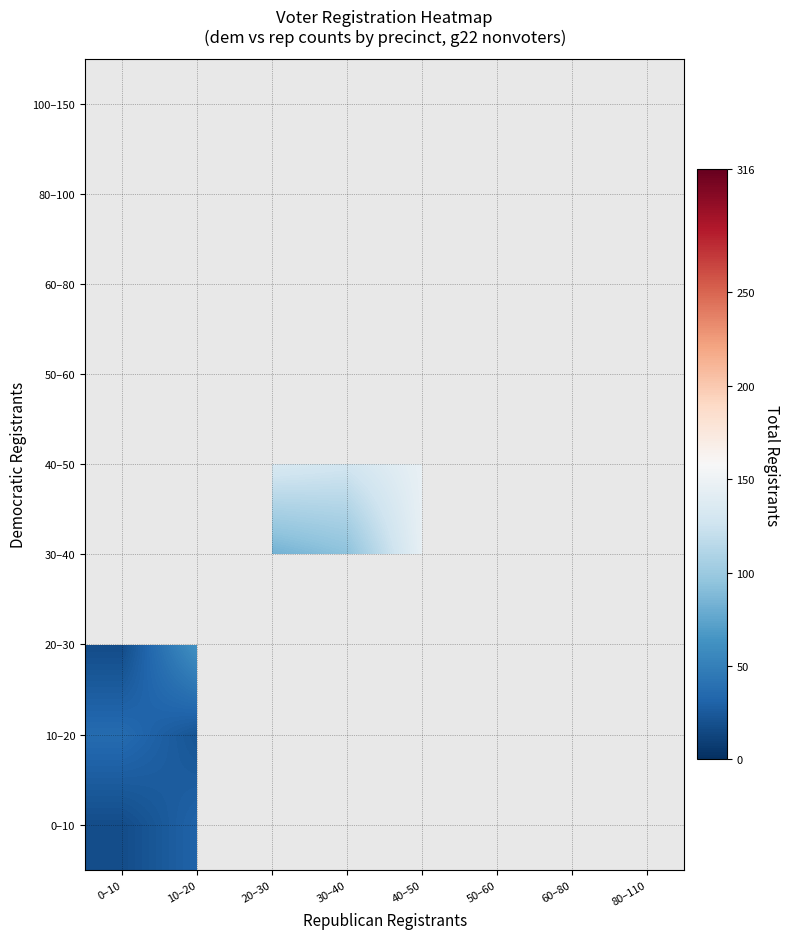

How many data points in 40–50 are less than 146?

4